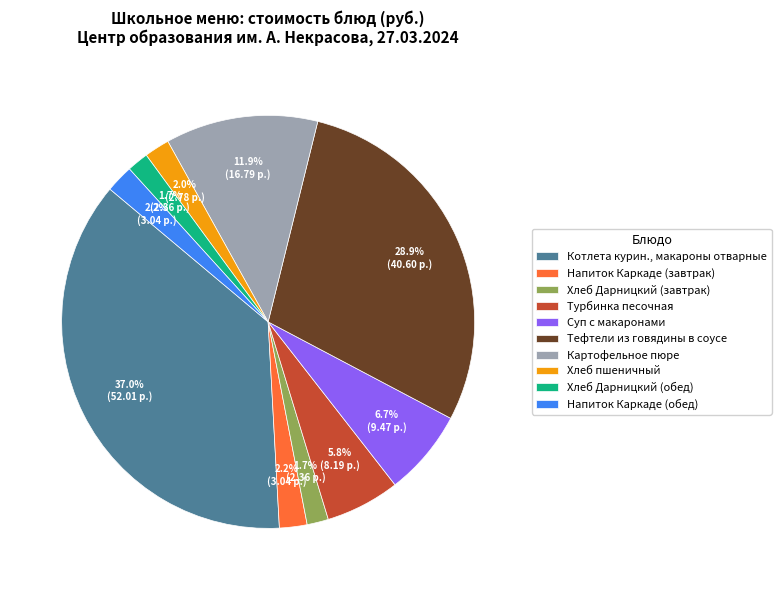

What percentage is the Хлеб пшеничный slice, to the nearest percent?

2%